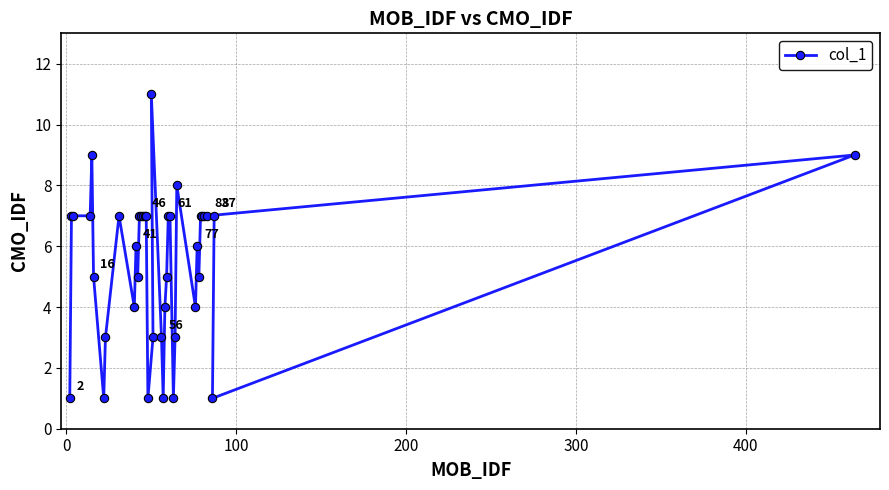

Reading right to left, what are all the values shown in this chart?

9	7	1	7	7	7	7	5	6	4	8	3	1	7	7	5	4	1	3	3	11	1	7	7	7	7	7	5	6	4	7	3	1	5	9	7	7	7	1